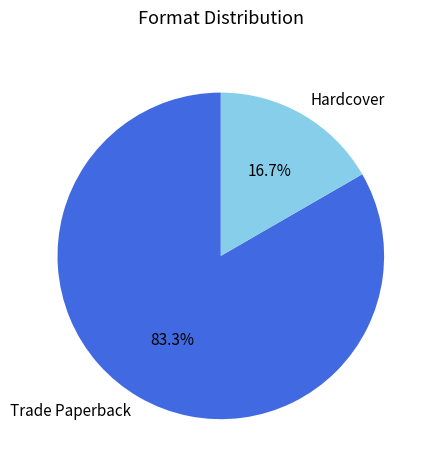

Which category has the smallest portion of the pie?

Hardcover